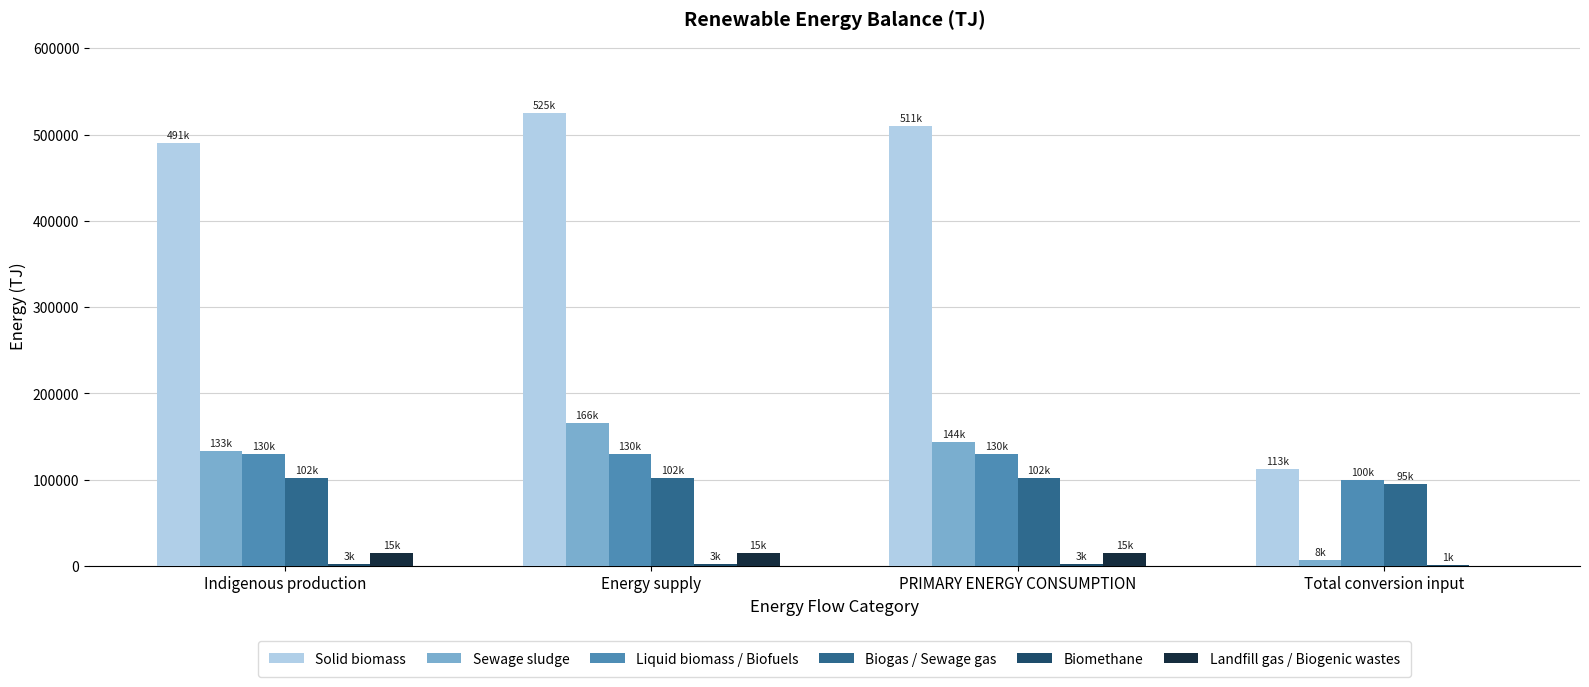

Which series has the largest total across all categories?

Solid biomass